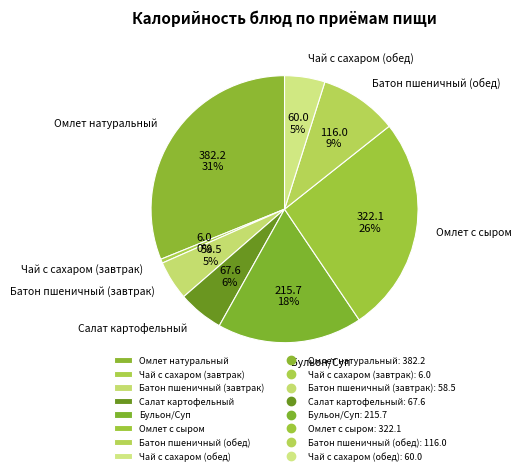

Which category has the biggest portion of the pie?

Омлет натуральный